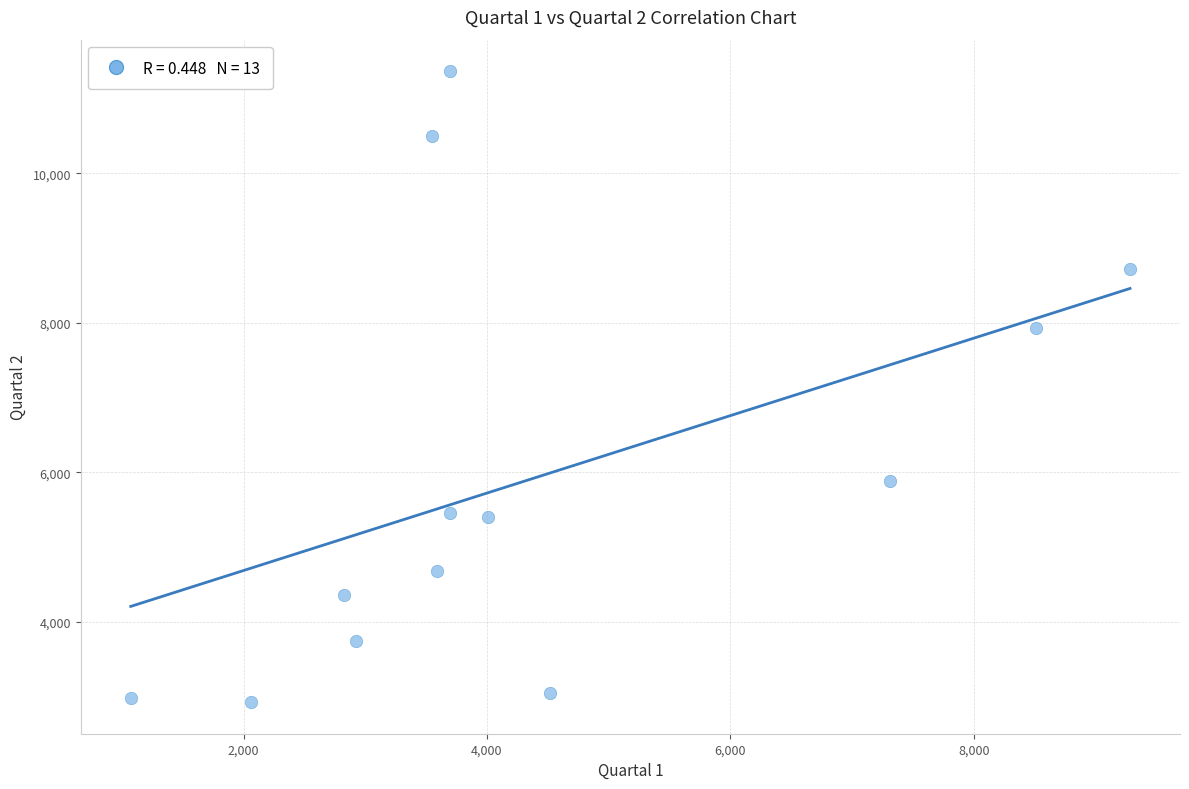

What is the range of X values (max minus min)?

8212.7